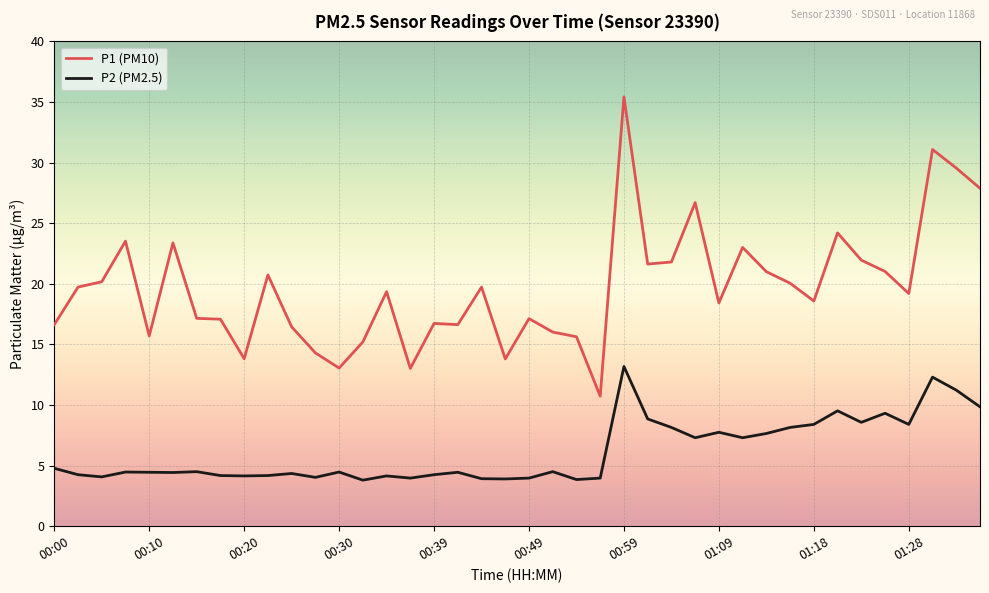

True or false: P1 (PM10) and P2 (PM2.5) cross at least once.

False